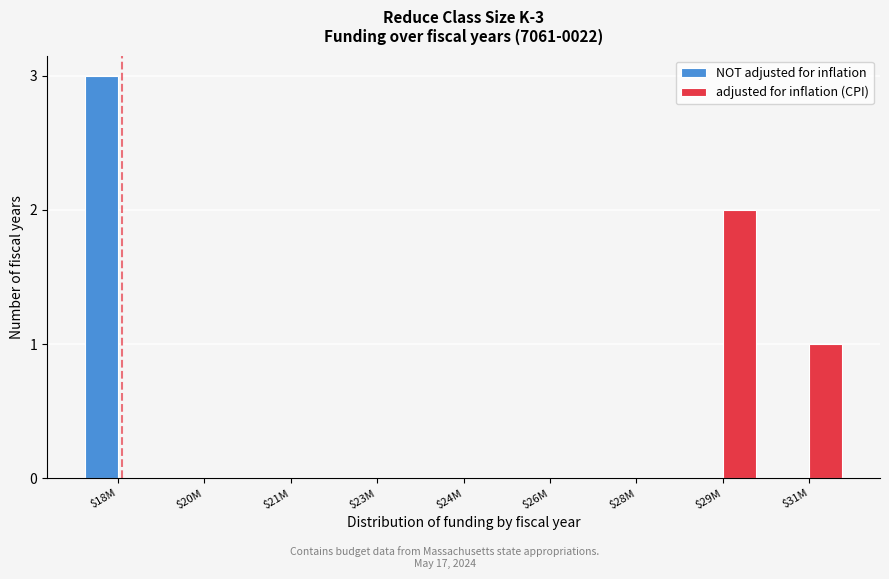

At which category is the sum across all series the highest?

$18M